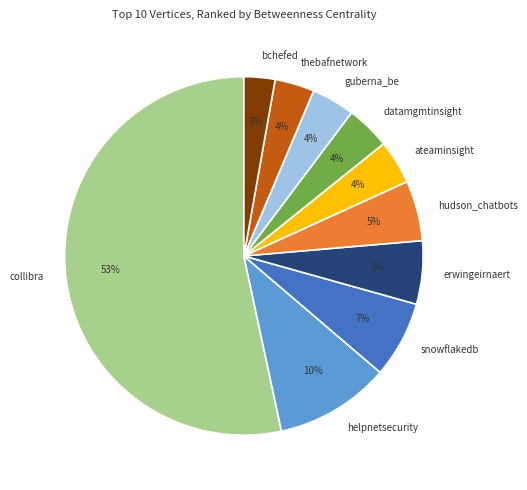

Between snowflakedb and collibra, which is larger?

collibra